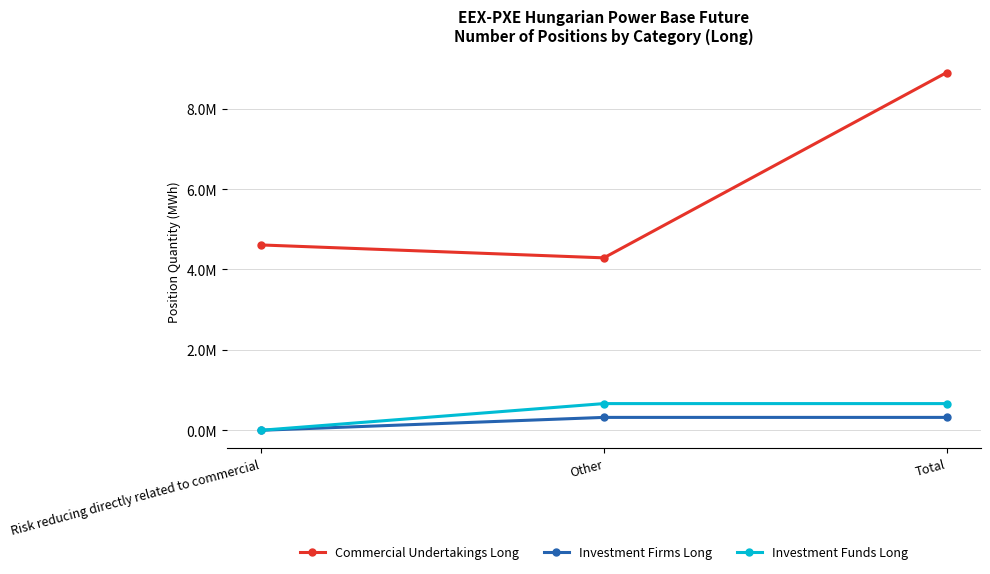

Reading right to left, list all the values displayed in this chart.

Commercial Undertakings Long: Total=8900479	Other=4289700	Risk reducing directly related to commercial=4610779
Investment Firms Long: Total=320606	Other=320606	Risk reducing directly related to commercial=0
Investment Funds Long: Total=663838	Other=663838	Risk reducing directly related to commercial=0